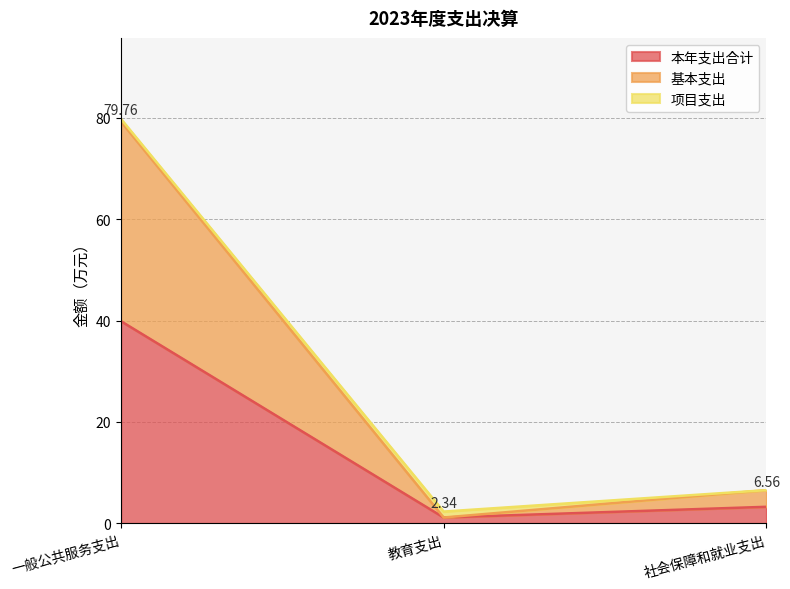

Which category has the highest value in the 本年支出合计 series?

一般公共服务支出